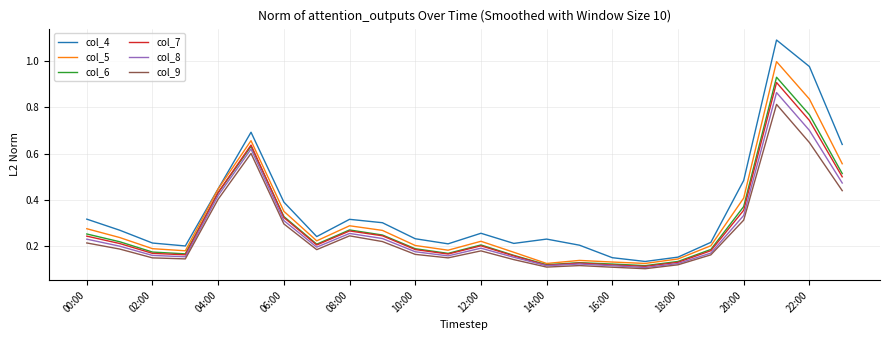

What is the highest value of the col_4 series?

1.1